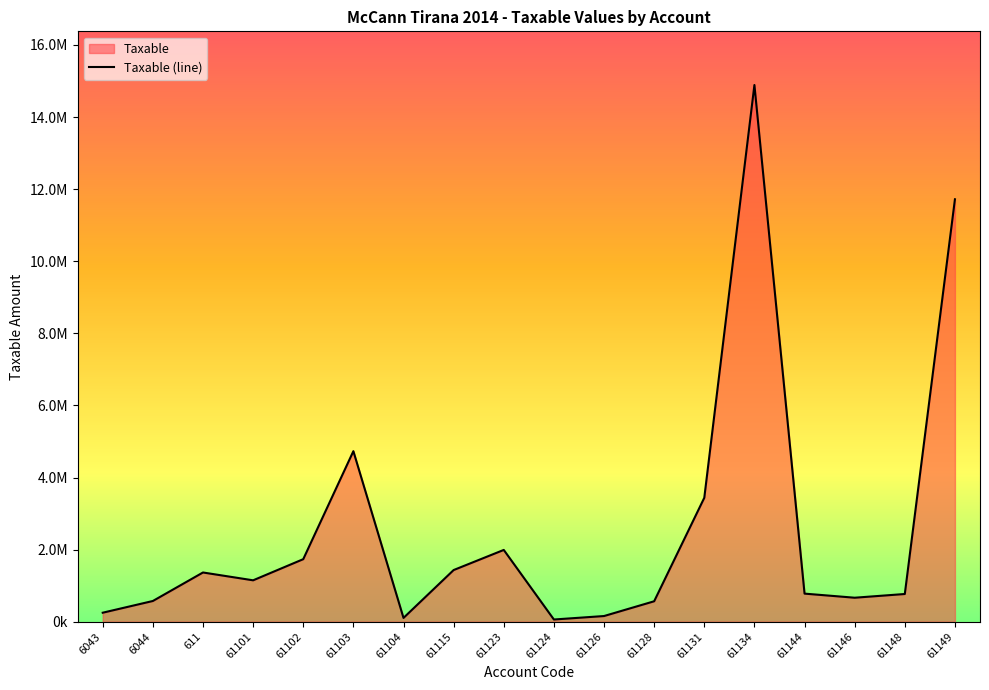

How many values are below 1149043?

9